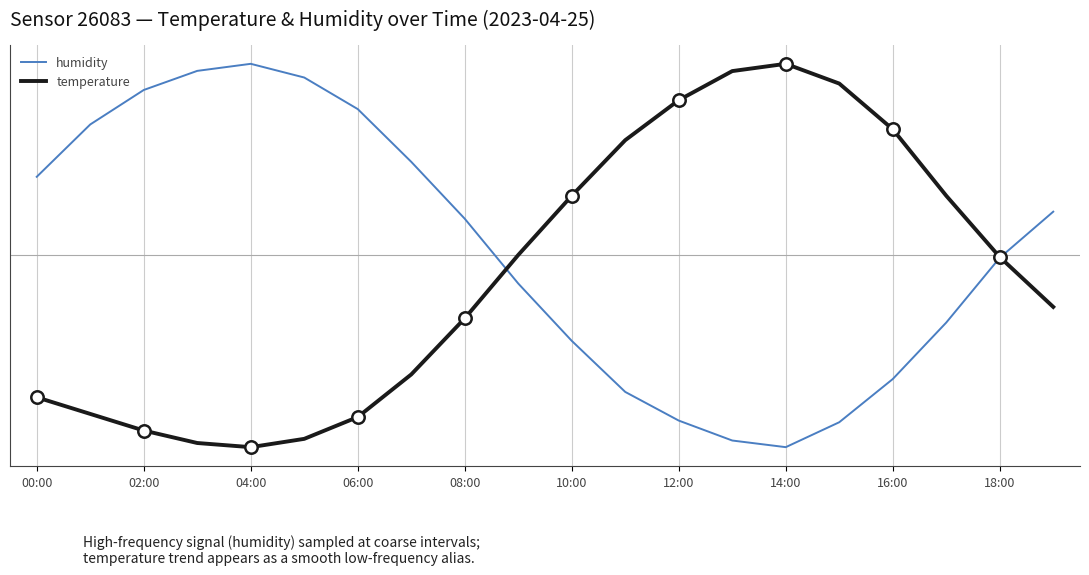

At how many categories does at least one series exceed 13?

16